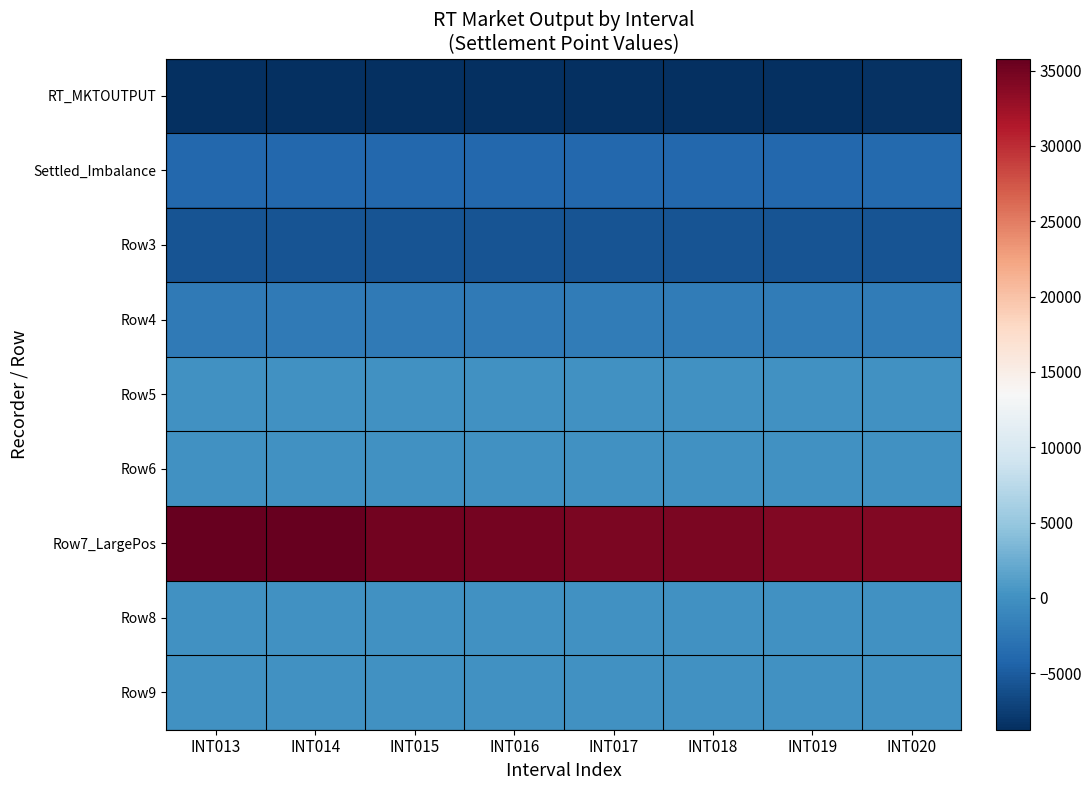

At how many categories does at least one series exceed 34830?

3